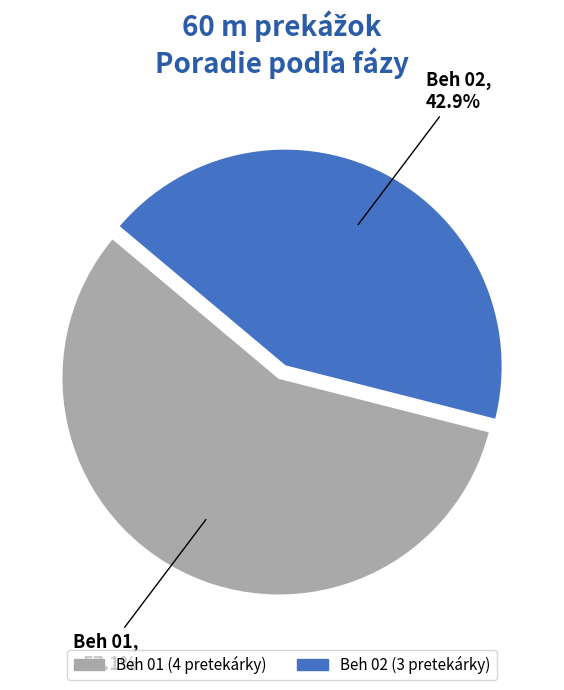

Does any single category account for the majority?

Yes